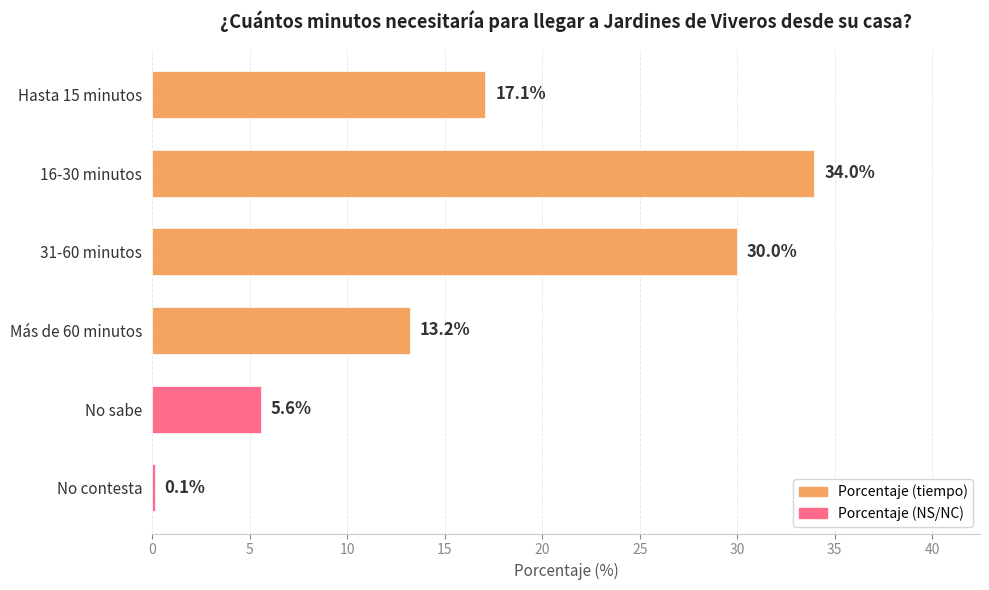

What is the ratio of the value at 16-30 minutos to the value at Hasta 15 minutos?

2.0